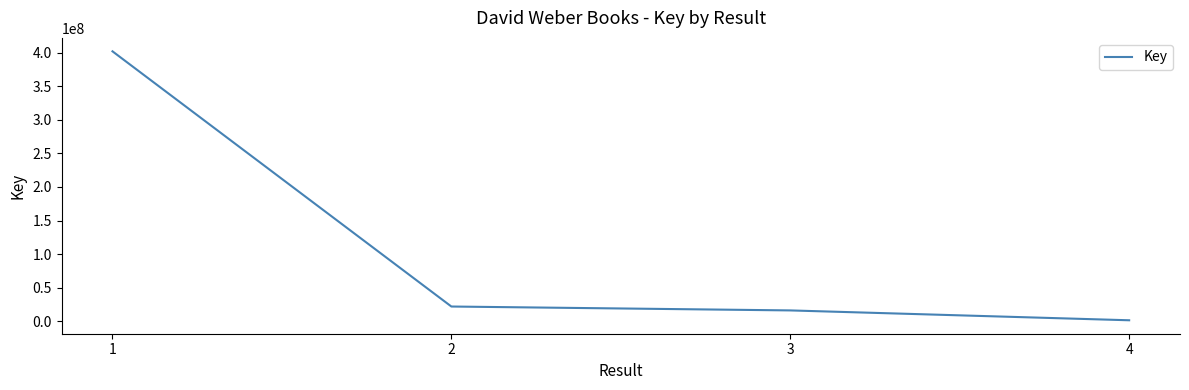

What is the ratio of the value at 1 to the value at 3?

25.2